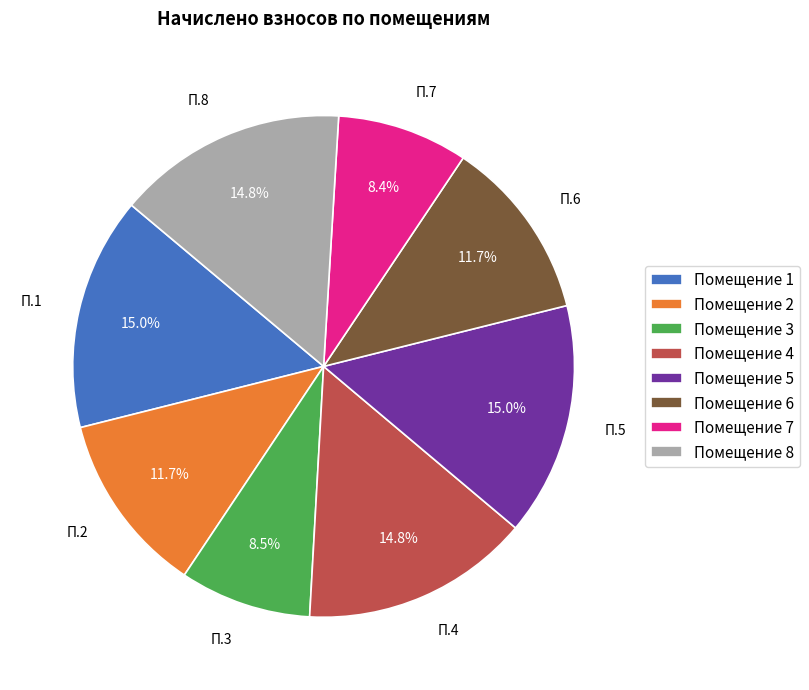

What portion of the pie excludes Помещение 2?

88.3%